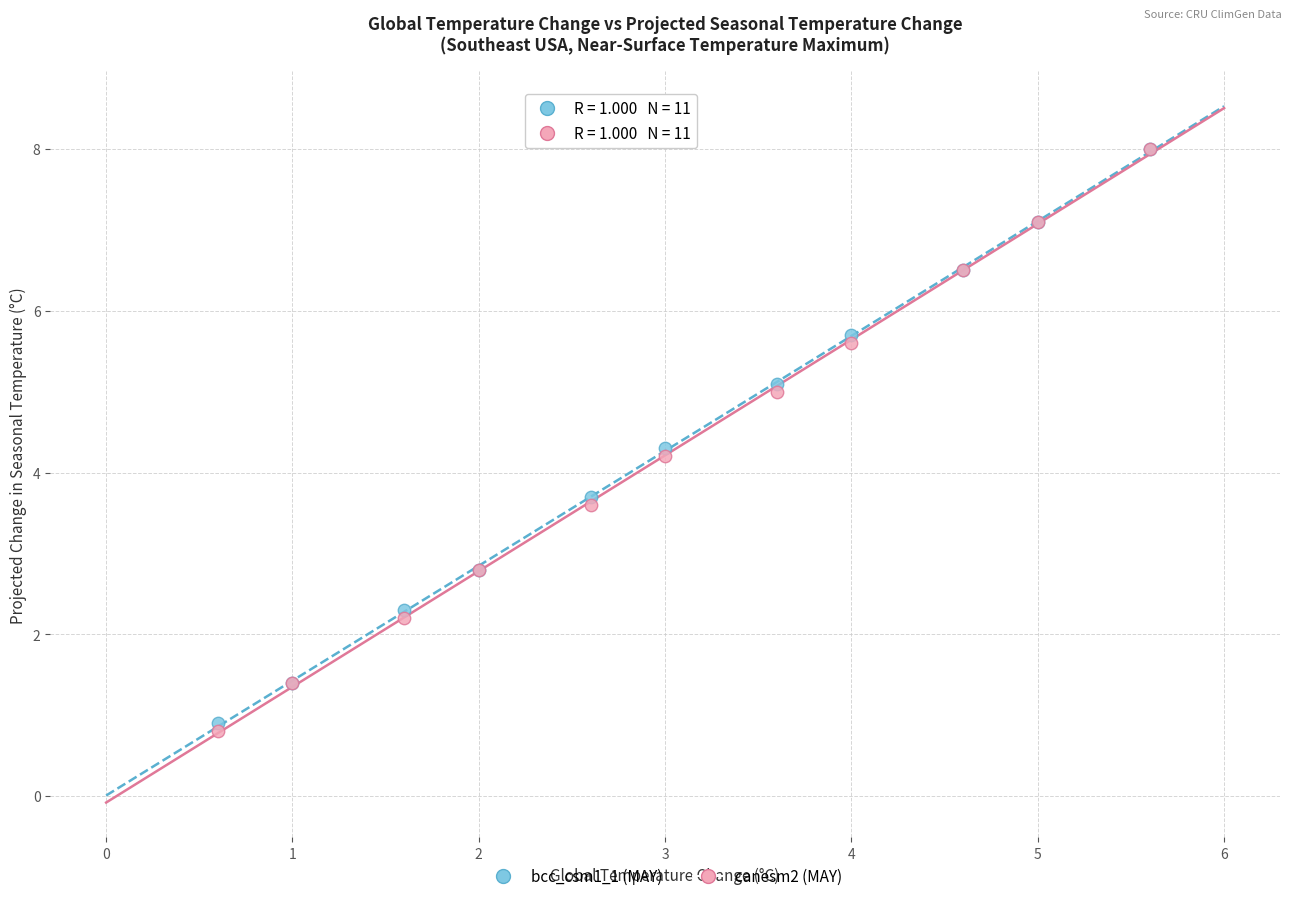

In the canesm2 (MAY) series, what Y value is closest to 4?

4.2